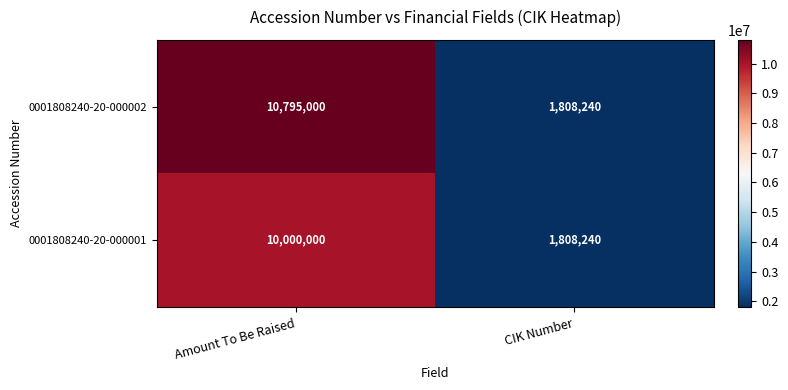

Rank the series at Amount To Be Raised from lowest to highest value.

0001808240-20-000001, 0001808240-20-000002